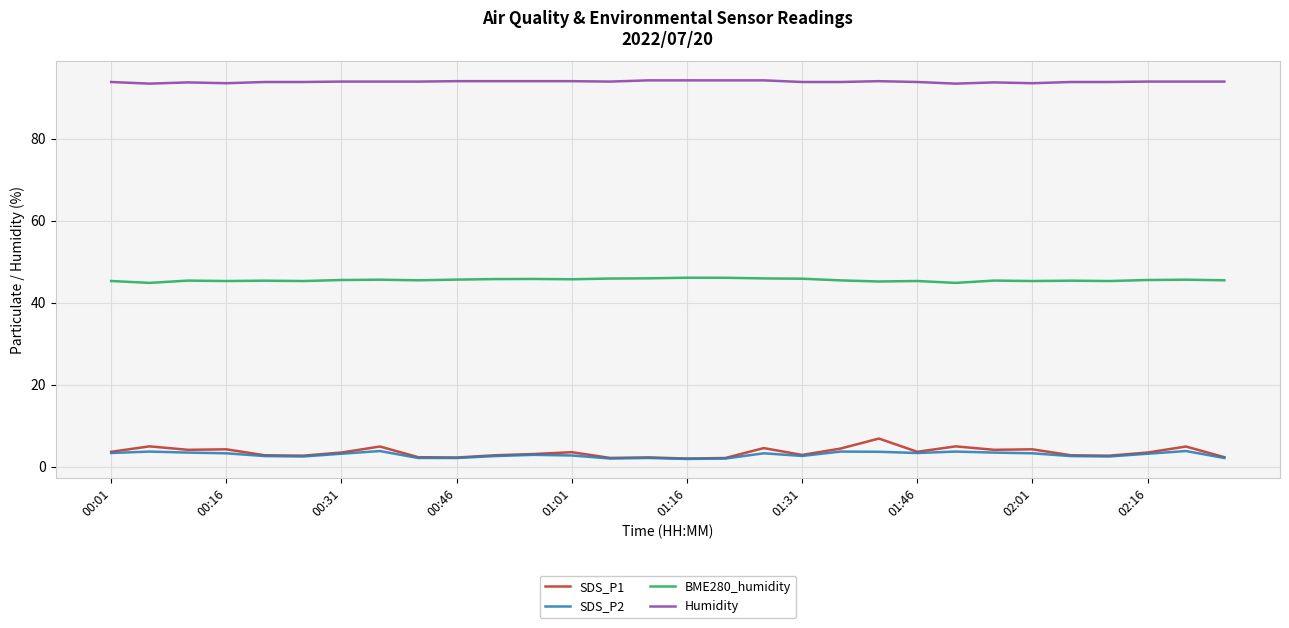

True or false: Humidity and SDS_P1 intersect in this chart.

False